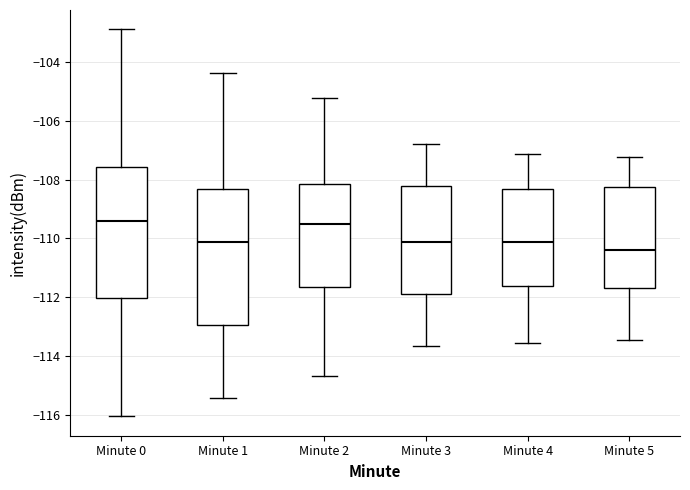

Reading left to right, read every box against the y-axis: the position of its median line, the range the box covers, and the ends of its whiskers. The values are not printed on the chart, so give them approximately, as read against the axis.

Minute 0: median -109.4, box -112.0 to -107.6, whiskers -116.0 to -102.8
Minute 1: median -110.2, box -113.0 to -108.2, whiskers -115.4 to -104.4
Minute 2: median -109.6, box -111.6 to -108.2, whiskers -114.6 to -105.2
Minute 3: median -110.2, box -111.8 to -108.2, whiskers -113.6 to -106.8
Minute 4: median -110.2, box -111.6 to -108.4, whiskers -113.6 to -107.2
Minute 5: median -110.4, box -111.6 to -108.2, whiskers -113.4 to -107.2